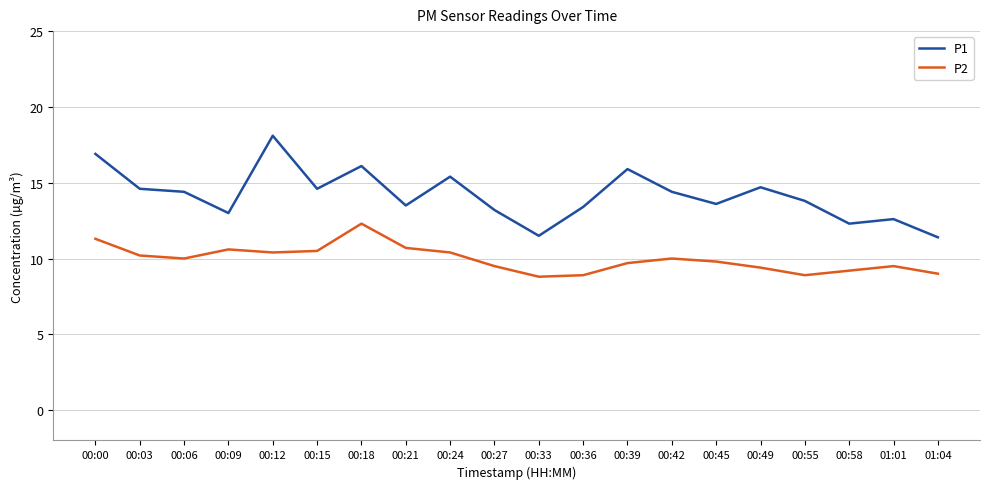

What is the spread (max minus min) of values at 00:24?

5.0